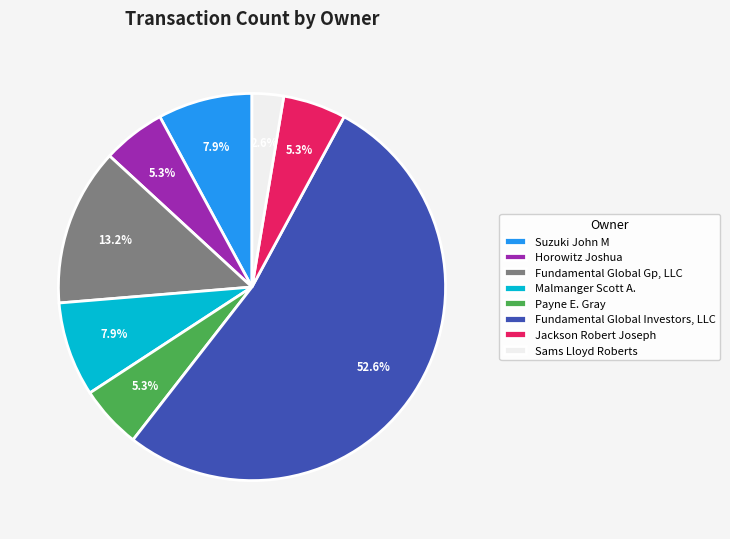

To the nearest percent, what is the difference between the Sams Lloyd Roberts and Fundamental Global Investors, LLC slice percentages?

50%